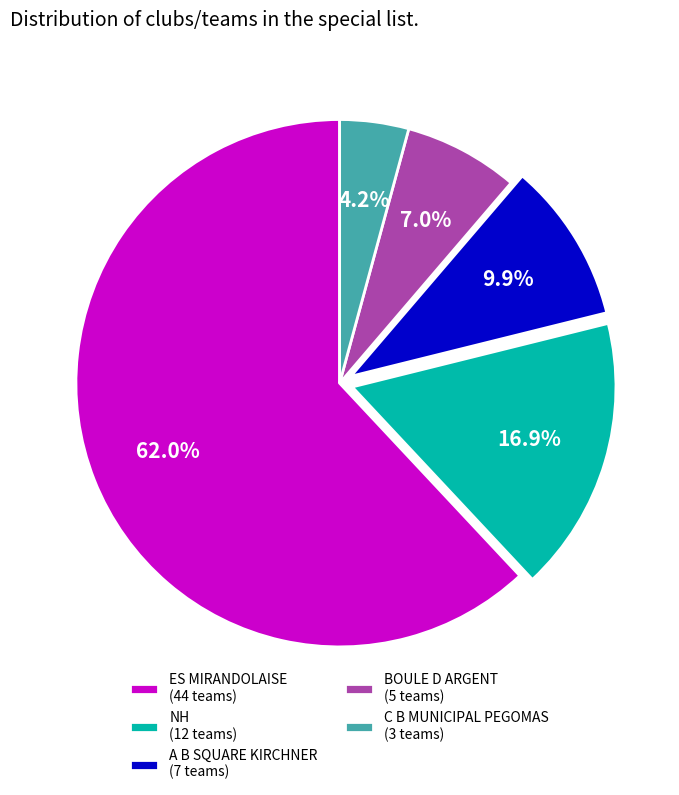

What is the ratio of the value at ES MIRANDOLAISE (44 teams) to the value at A B SQUARE KIRCHNER (7 teams)?

6.3